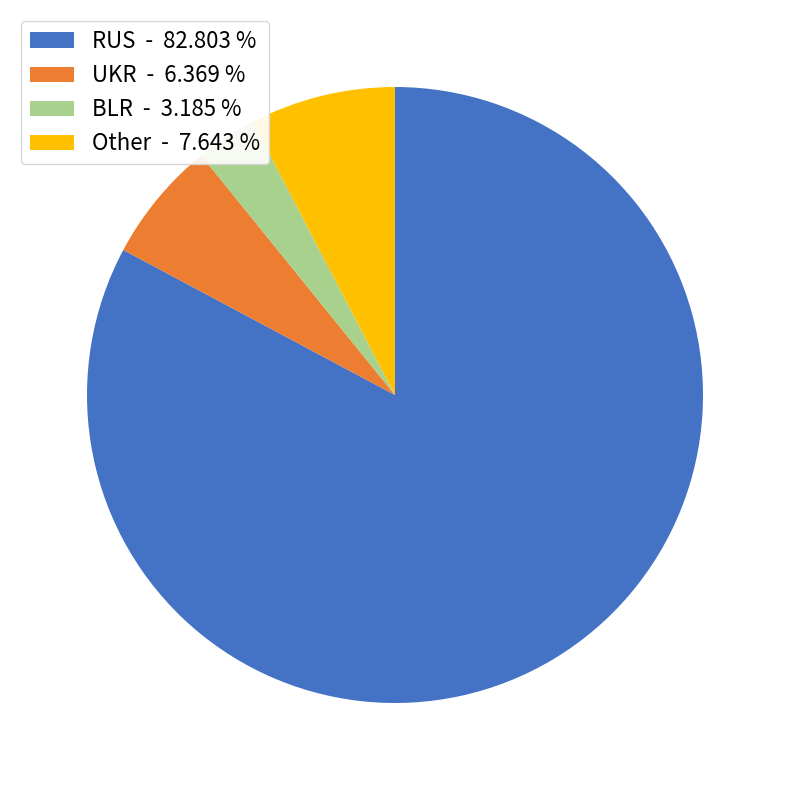

Is the sum of RUS - 82.803 % and UKR - 6.369 % greater than half?

Yes